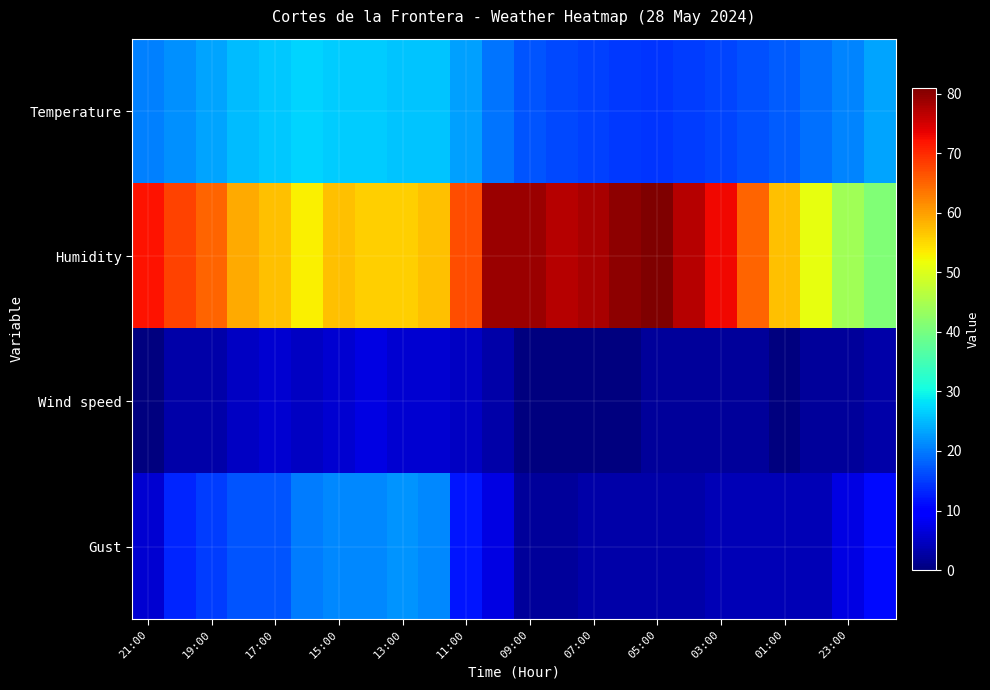

What is the maximum value shown in the chart?

81.0